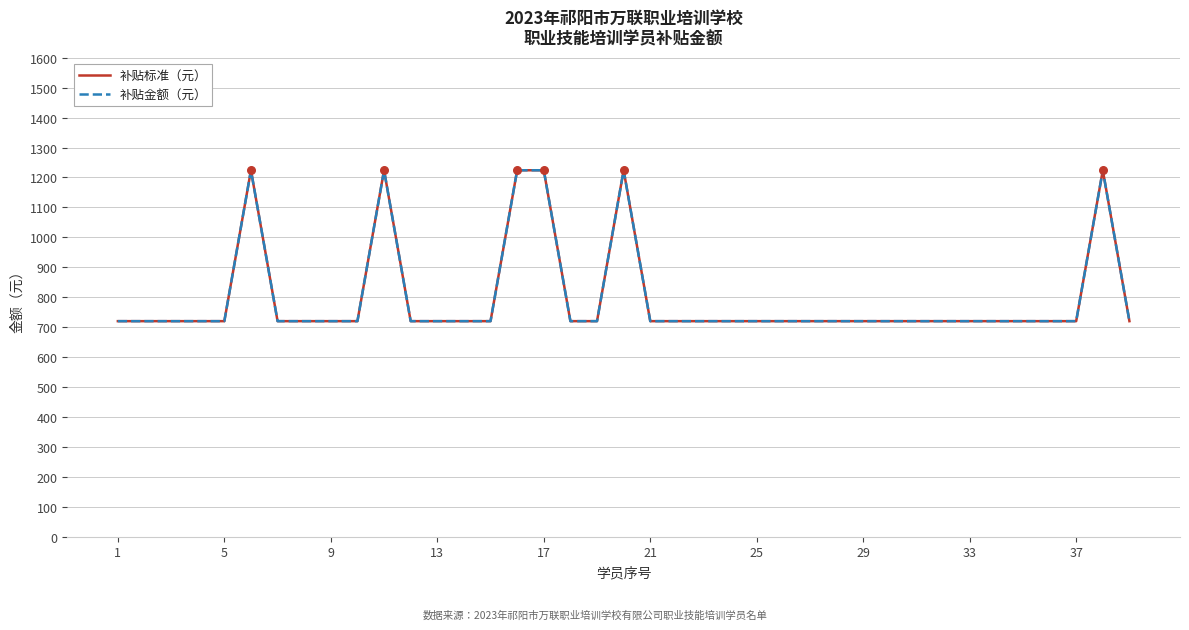

Which series has the largest total across all categories?

补贴标准（元）